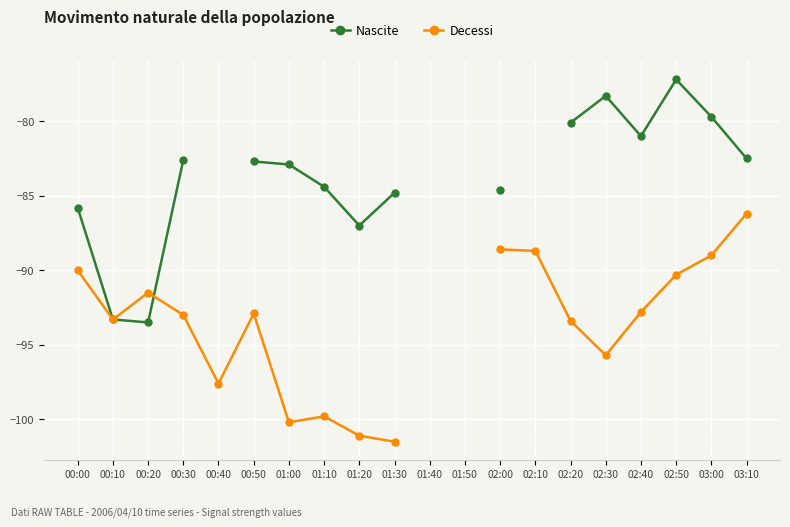

List the series in order of their peak value, highest first.

Nascite, Decessi